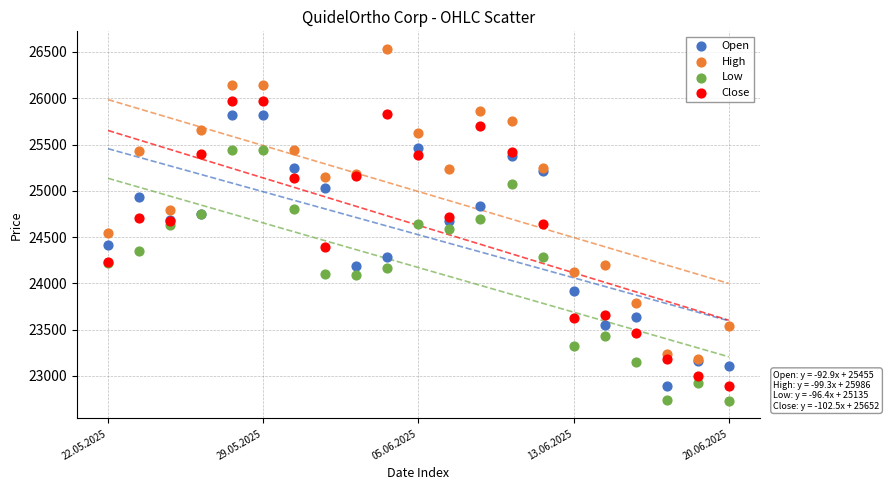

Which series reaches the maximum Y coordinate?

High